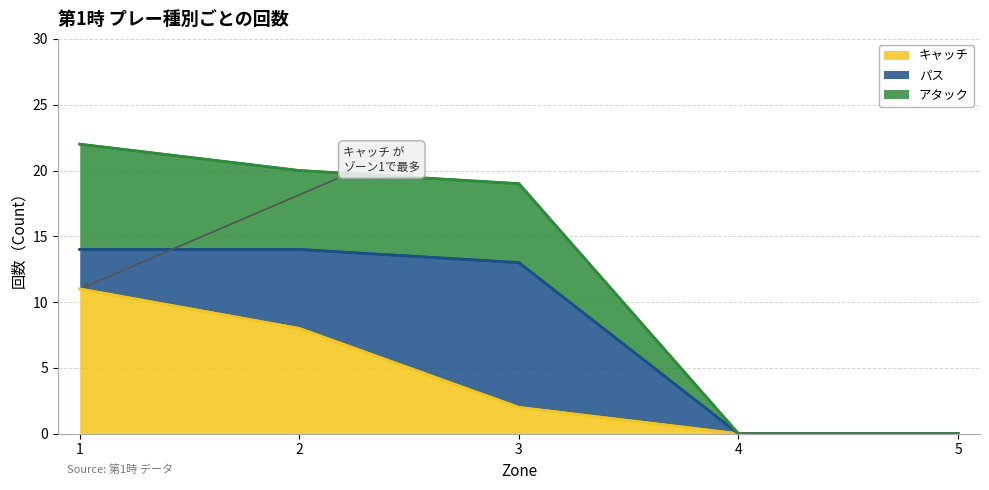

How many キャッチ values are between 0 and 8?

4